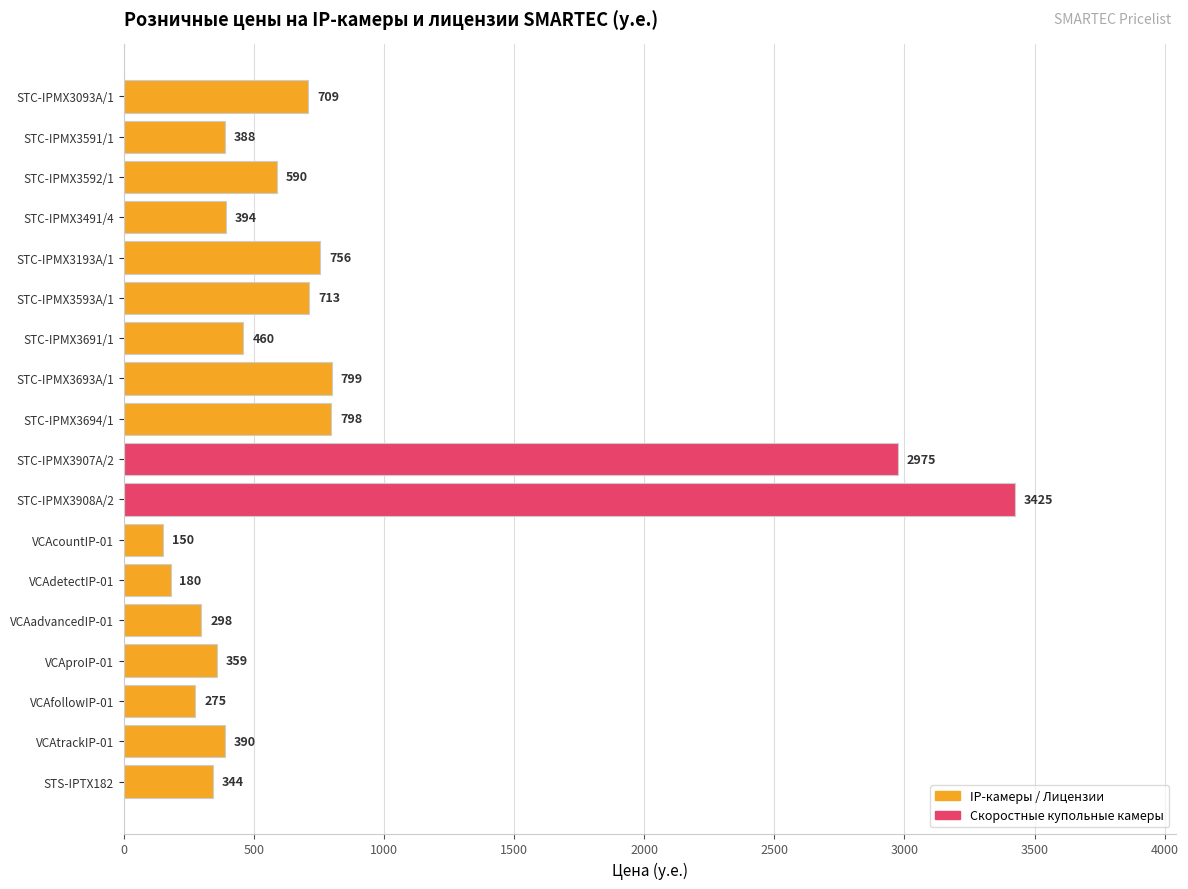

Which has a higher value, VCAadvancedIP-01 or VCAproIP-01?

VCAproIP-01